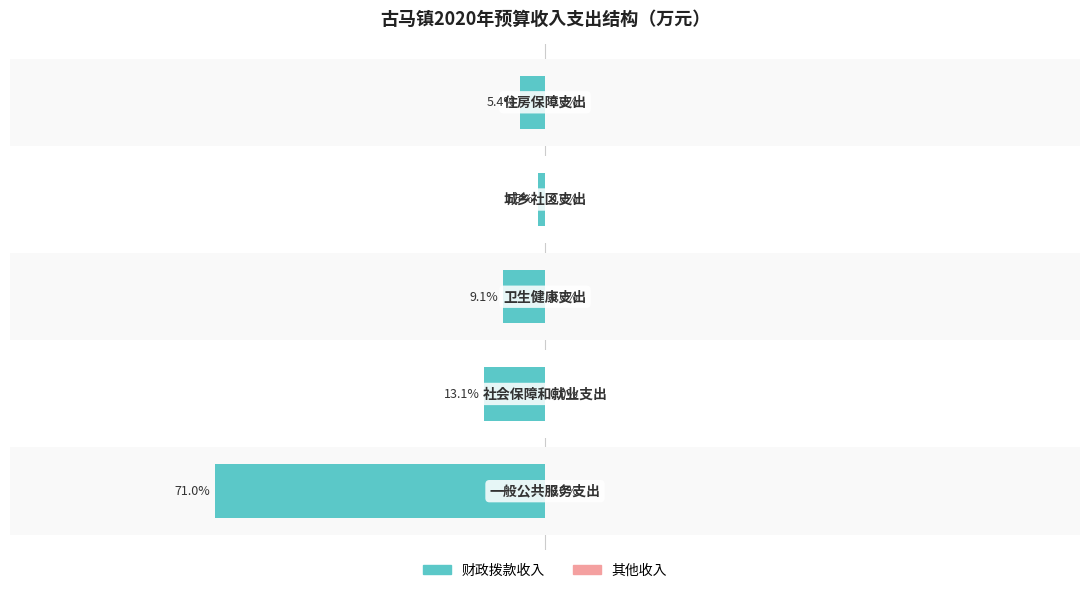

At how many categories does at least one series exceed -68?

5